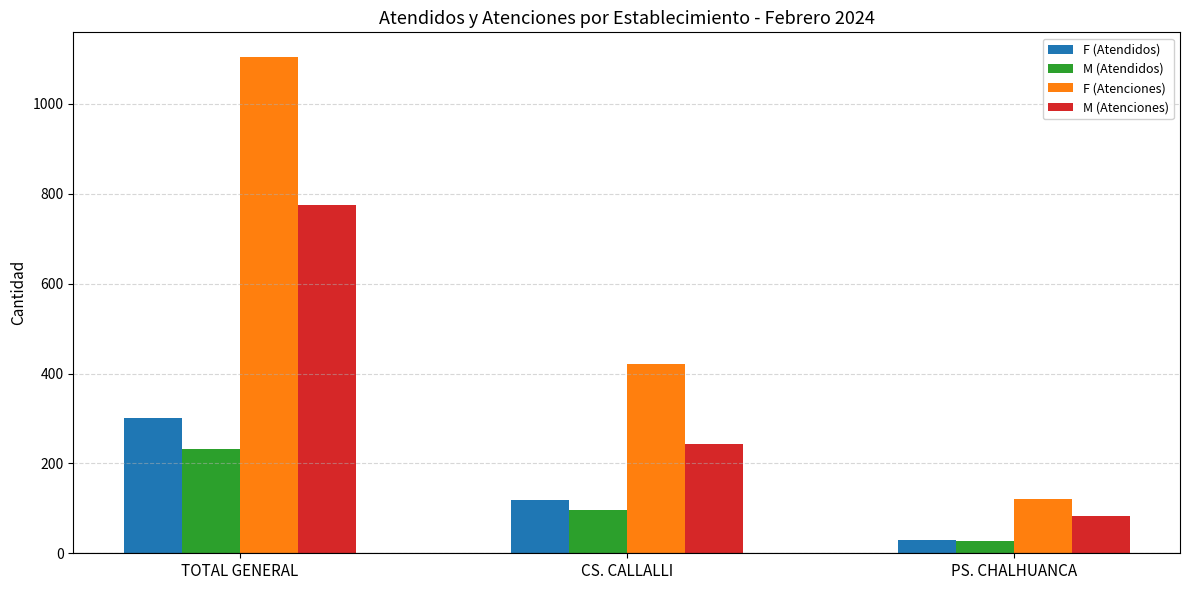

What is the greatest value displayed?

1104